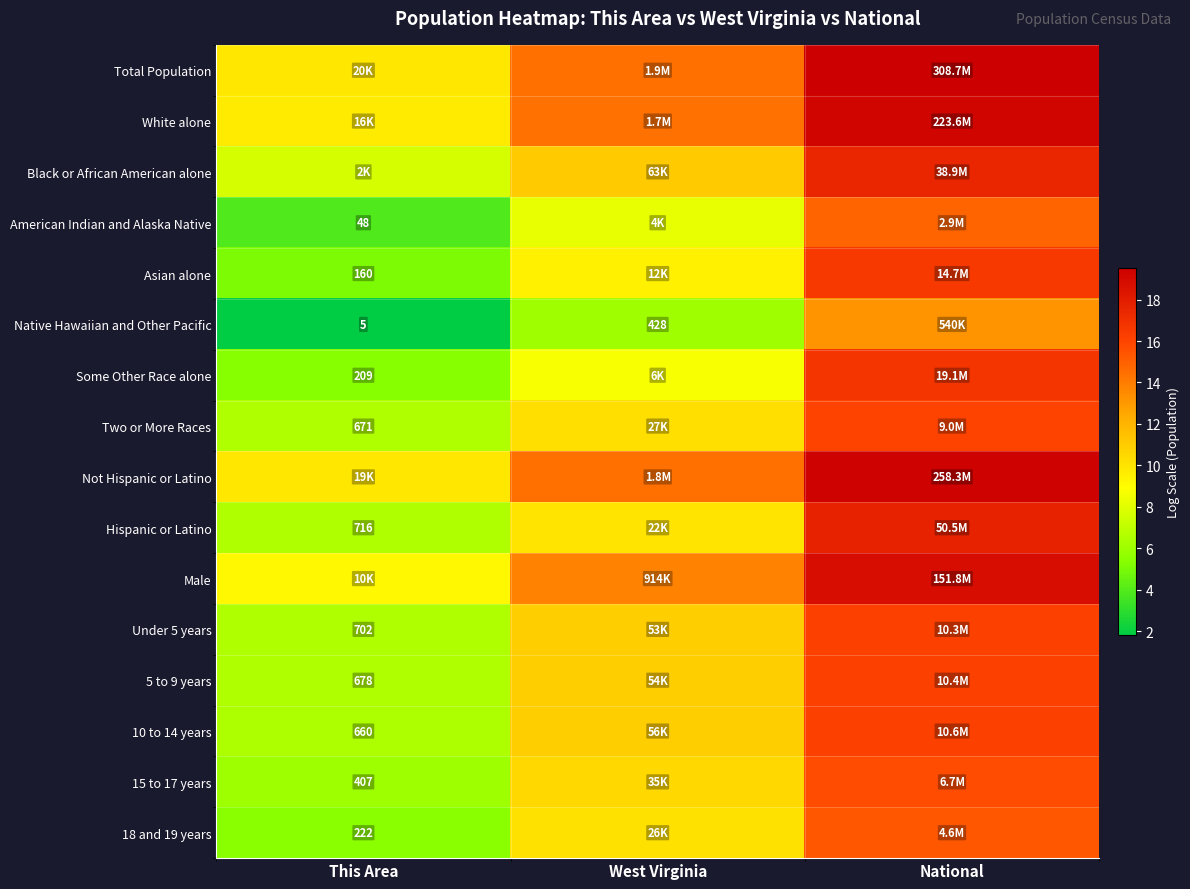

Where does the 18 and 19 years series first go above 10?

West Virginia